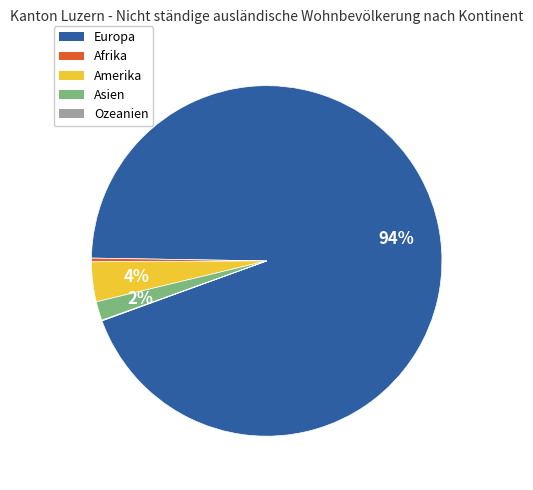

Does Europa represent more than half of the total?

Yes